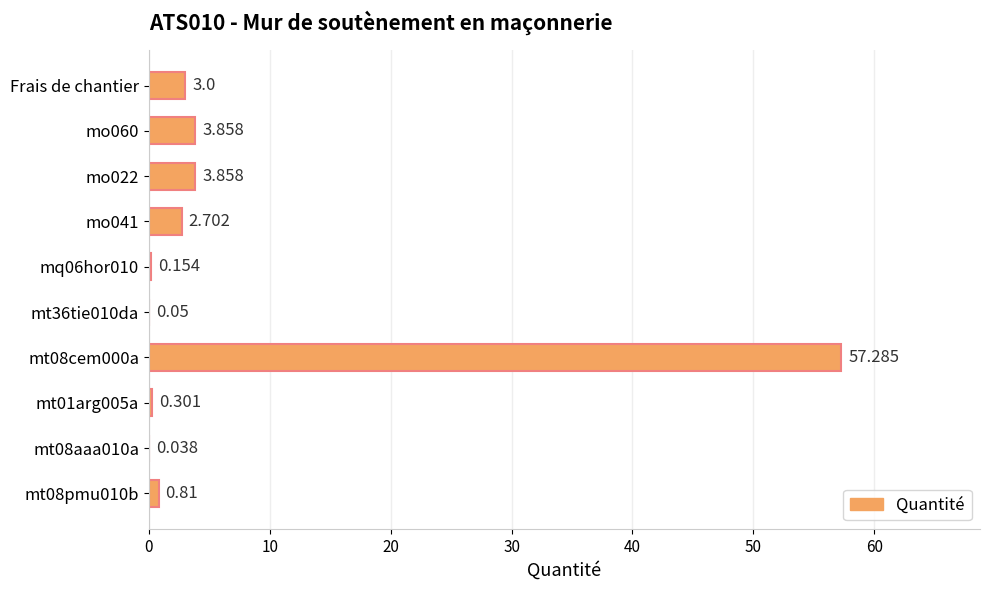

Between Frais de chantier and mt36tie010da, which is larger?

Frais de chantier